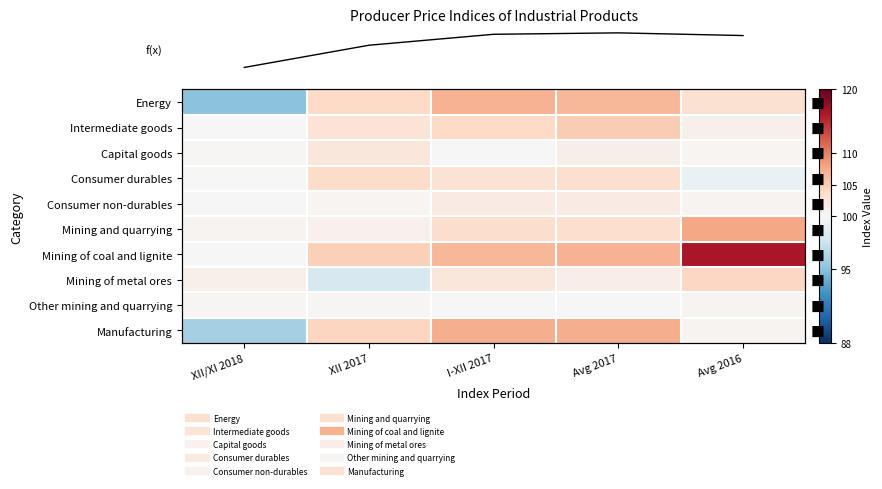

What is the total value across all series at Avg 2016?

1033.5